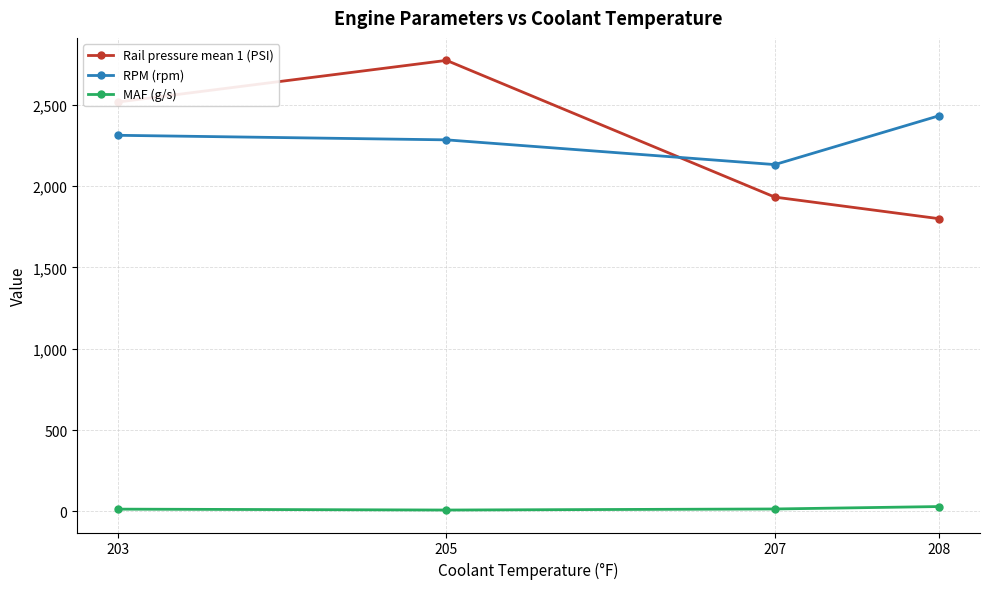

Which series ends up on top after the final intersection of Rail pressure mean 1 (PSI) and RPM (rpm)?

RPM (rpm)